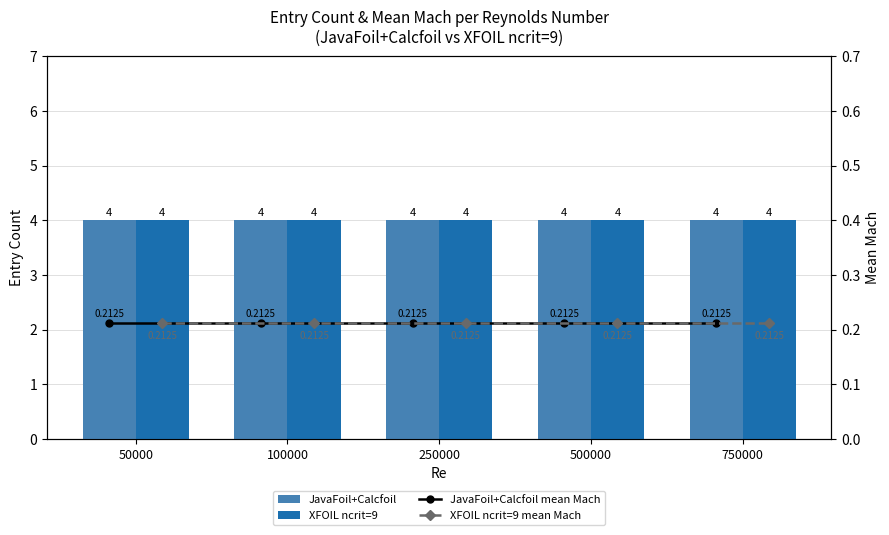

Between 250000 and 100000, which is larger?

250000